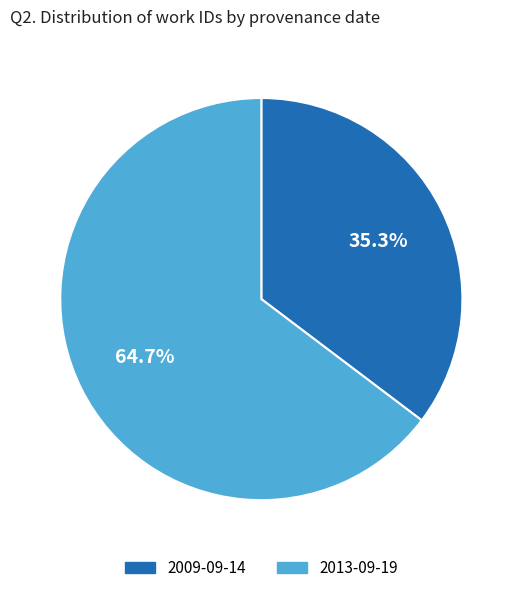

To the nearest percent, what portion does 2013-09-19 represent?

65%